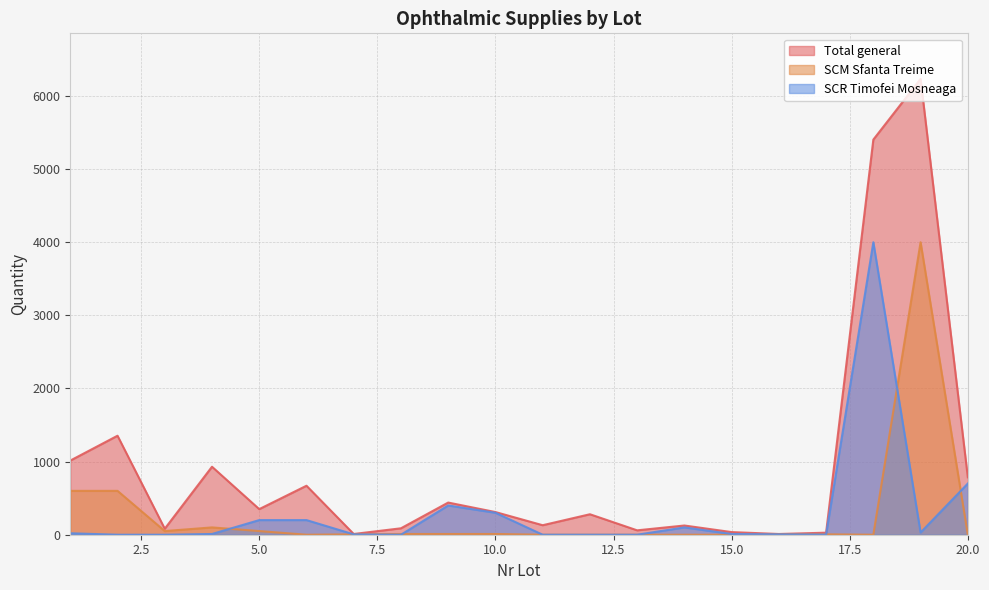

Reading right to left, list all the values displayed in this chart.

Total general: 20=785	19=6234	18=5404	17=28	16=10	15=36	14=126	13=60	12=280	11=130	10=310	9=440	8=88	7=10	6=670	5=350	4=930	3=82	2=1354	1=1014
SCM Sfanta Treime: 20=0	19=4000	18=0	17=5	16=5	15=0	14=0	13=0	12=0	11=0	10=10	9=10	8=10	7=5	6=0	5=50	4=100	3=50	2=600	1=600
SCR Timofei Mosneaga: 20=700	19=30	18=4000	17=2	16=5	15=10	14=100	13=0	12=0	11=0	10=300	9=400	8=0	7=5	6=200	5=200	4=10	3=0	2=0	1=20